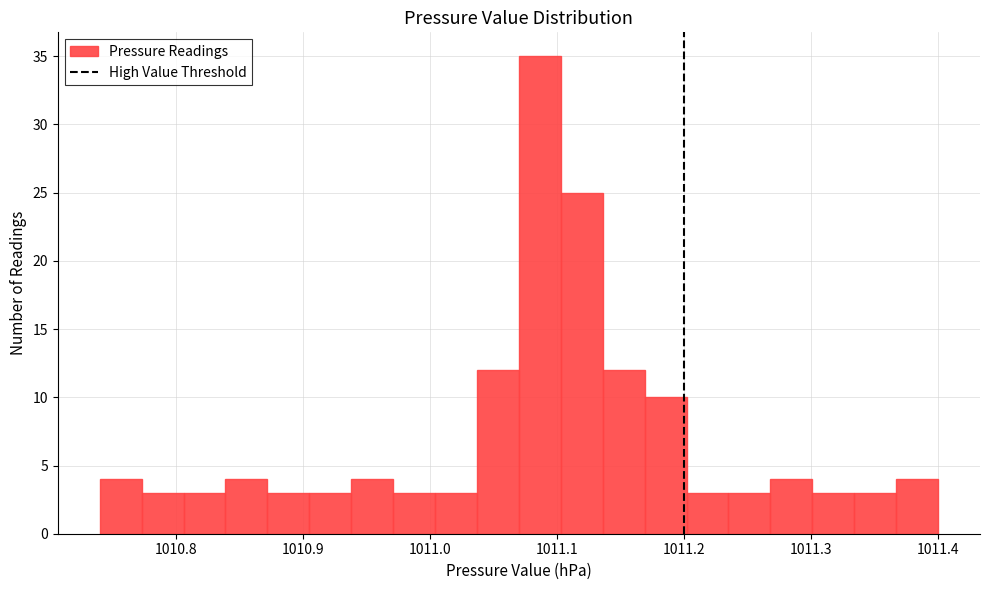

Read against the x-axis, roughly where is the centre of the tallest bar?

1011.09